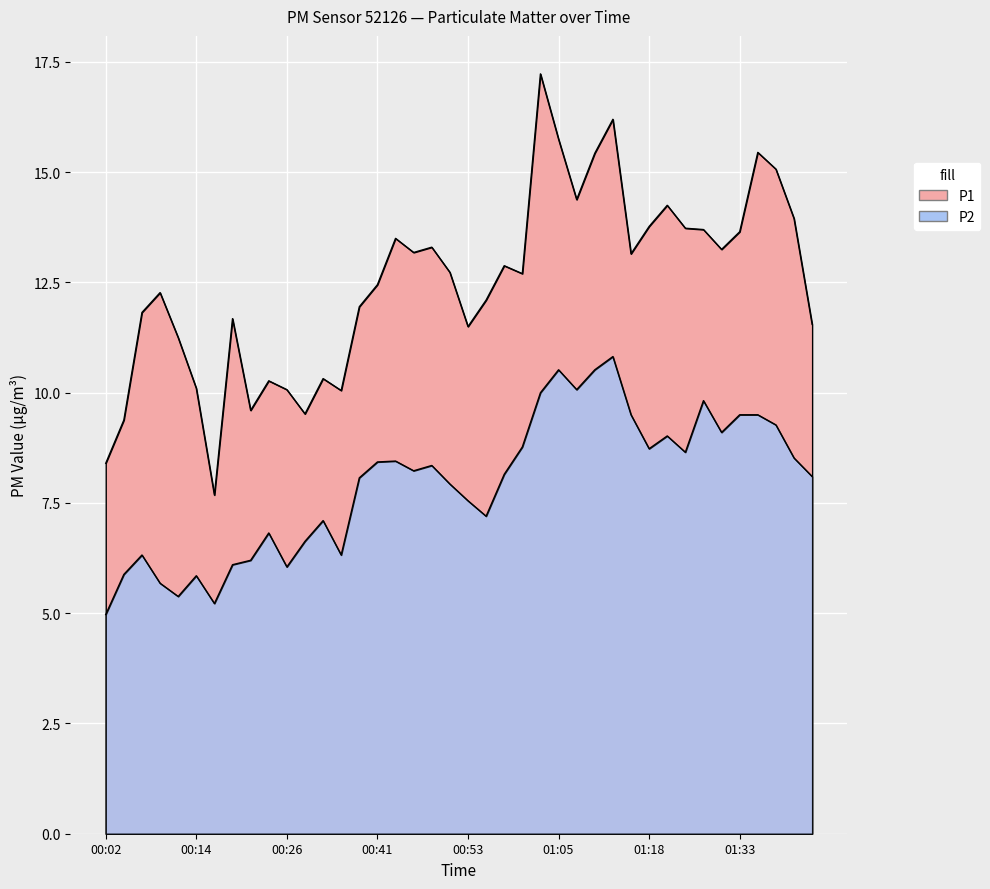

Reading right to left, transcribe all the data shown in this chart.

P1: 11.6	13.9	15.1	15.4	13.7	13.2	13.7	13.7	14.2	13.8	13.2	16.2	15.4	14.4	15.8	17.2	12.7	12.9	12.1	11.5	12.7	13.3	13.2	13.5	12.4	11.9	10.1	10.3	9.5	10.1	10.3	9.6	11.7	7.7	10.1	11.2	12.3	11.8	9.4	8.4
P2: 8.1	8.5	9.3	9.5	9.5	9.1	9.8	8.7	9.0	8.7	9.5	10.8	10.5	10.1	10.5	10.0	8.8	8.2	7.2	7.5	7.9	8.3	8.2	8.4	8.4	8.1	6.3	7.1	6.6	6.0	6.8	6.2	6.1	5.2	5.8	5.4	5.7	6.3	5.9	5.0